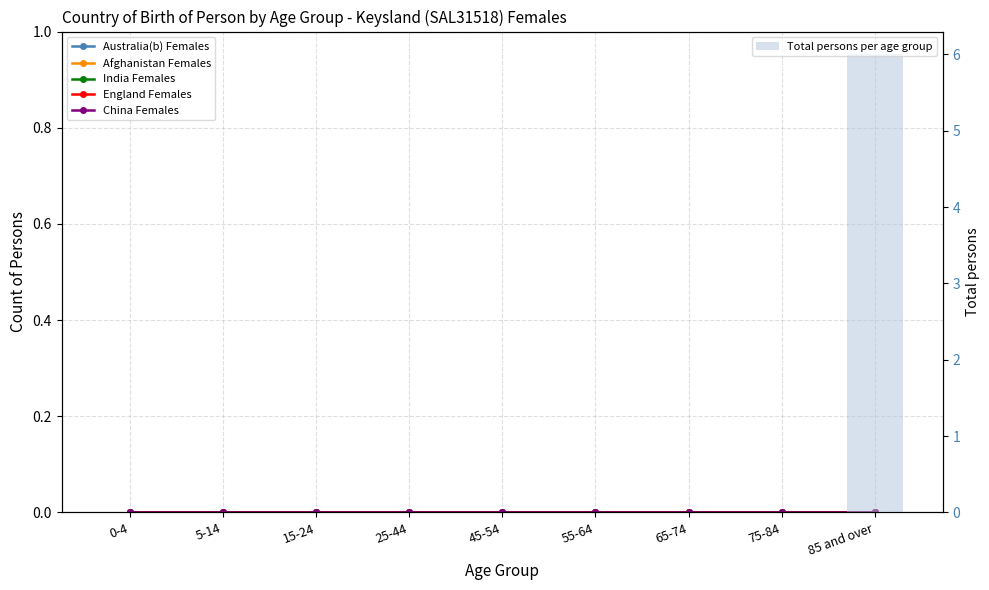

At which category is the sum across all series the highest?

85 and over